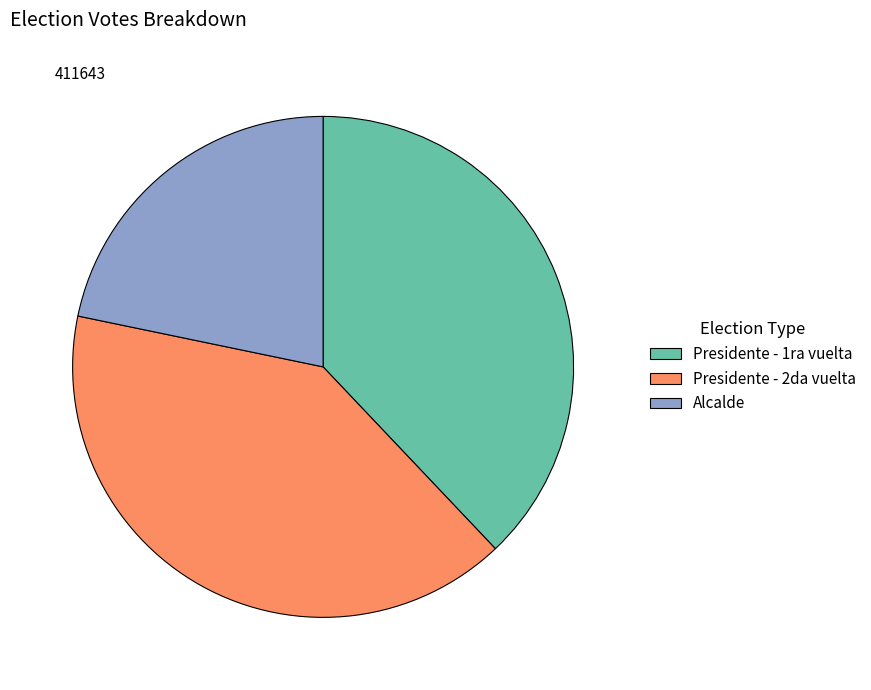

Which slice is the smallest?

Alcalde